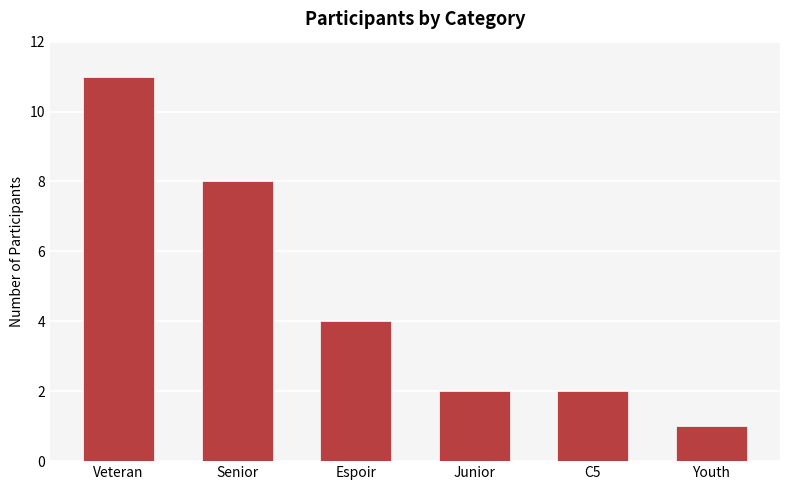

Where does the data first go above 4?

Veteran